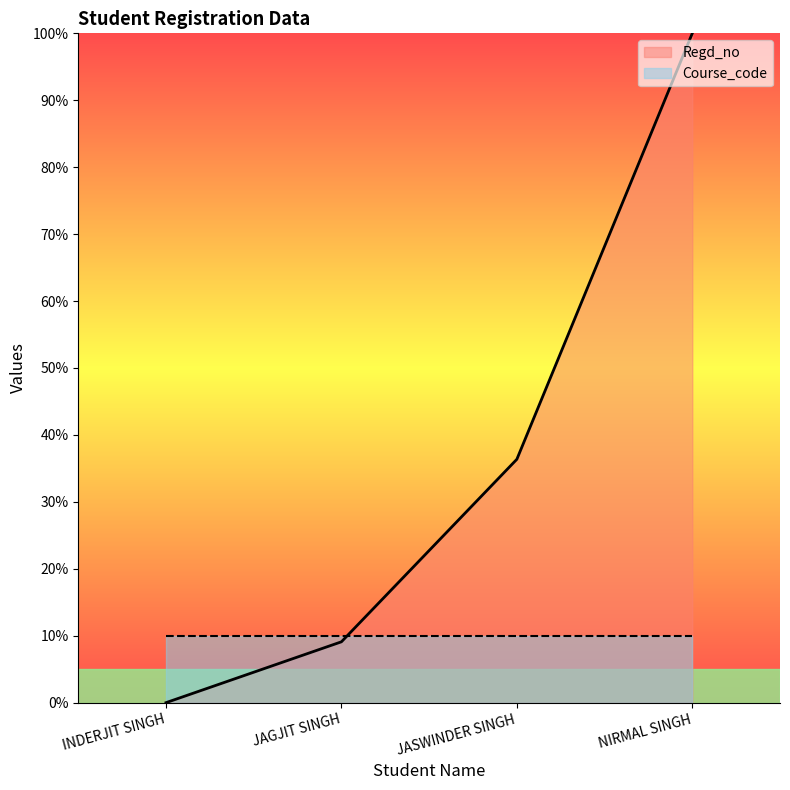

Read the value at JASWINDER SINGH.

36.4